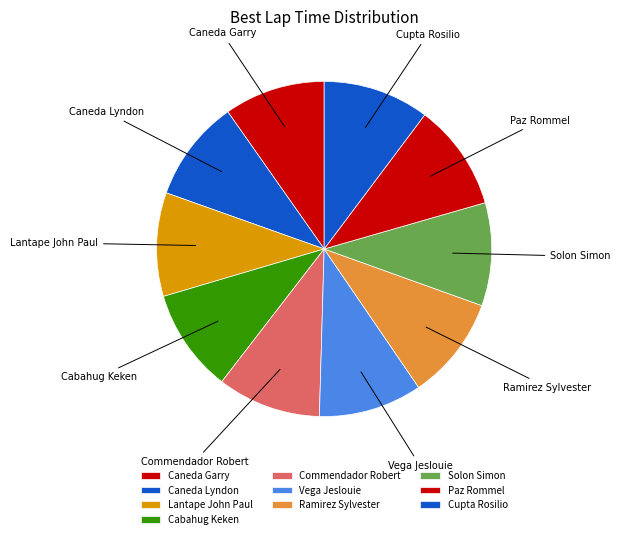

Is it true that Caneda Garry is 10% of the pie?

True